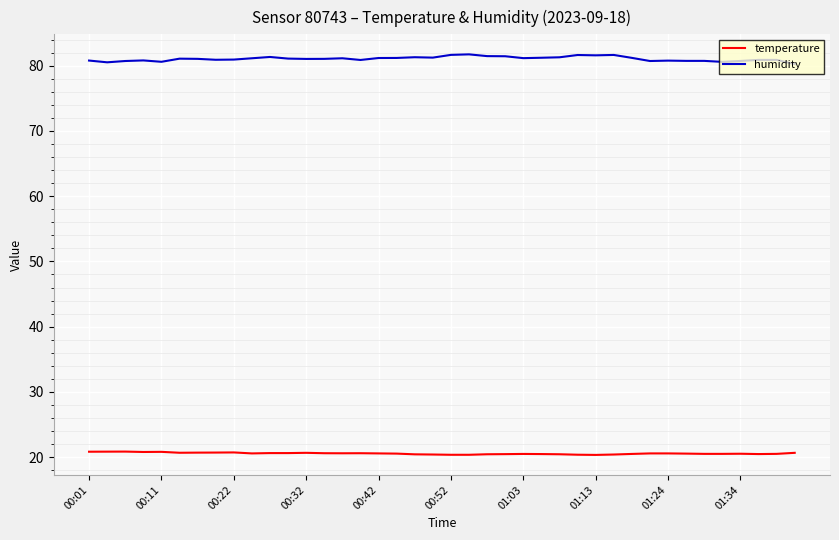

Rank the series by their maximum value, from highest to lowest.

humidity, temperature